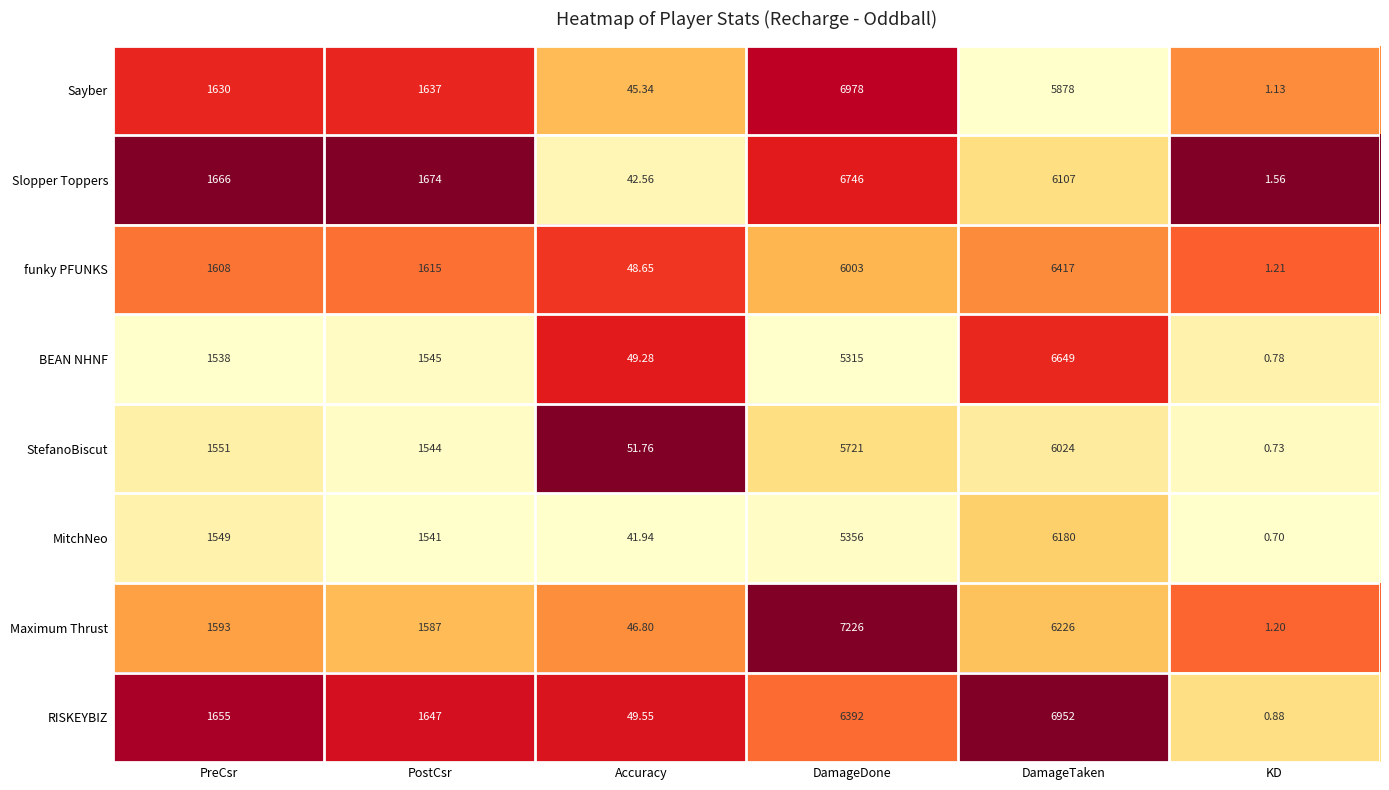

List the labels in order of funky PFUNKS value, smallest first.

KD, Accuracy, PreCsr, PostCsr, DamageDone, DamageTaken